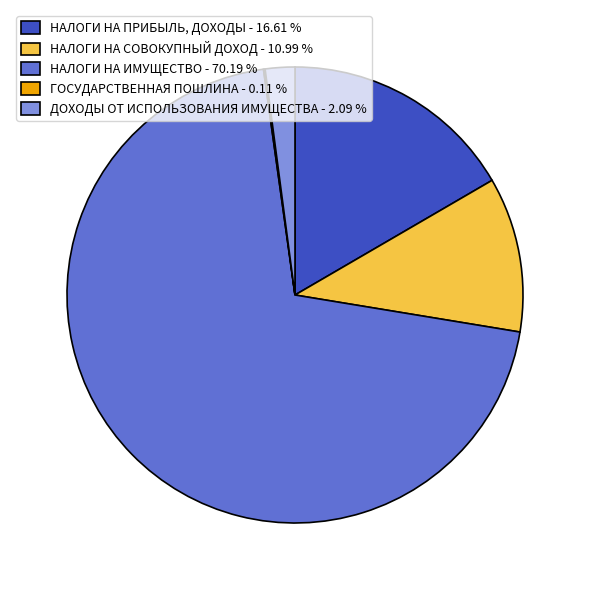

The НАЛОГИ НА ПРИБЫЛЬ, ДОХОДЫ slice represents 17% of the pie. True or false?

True